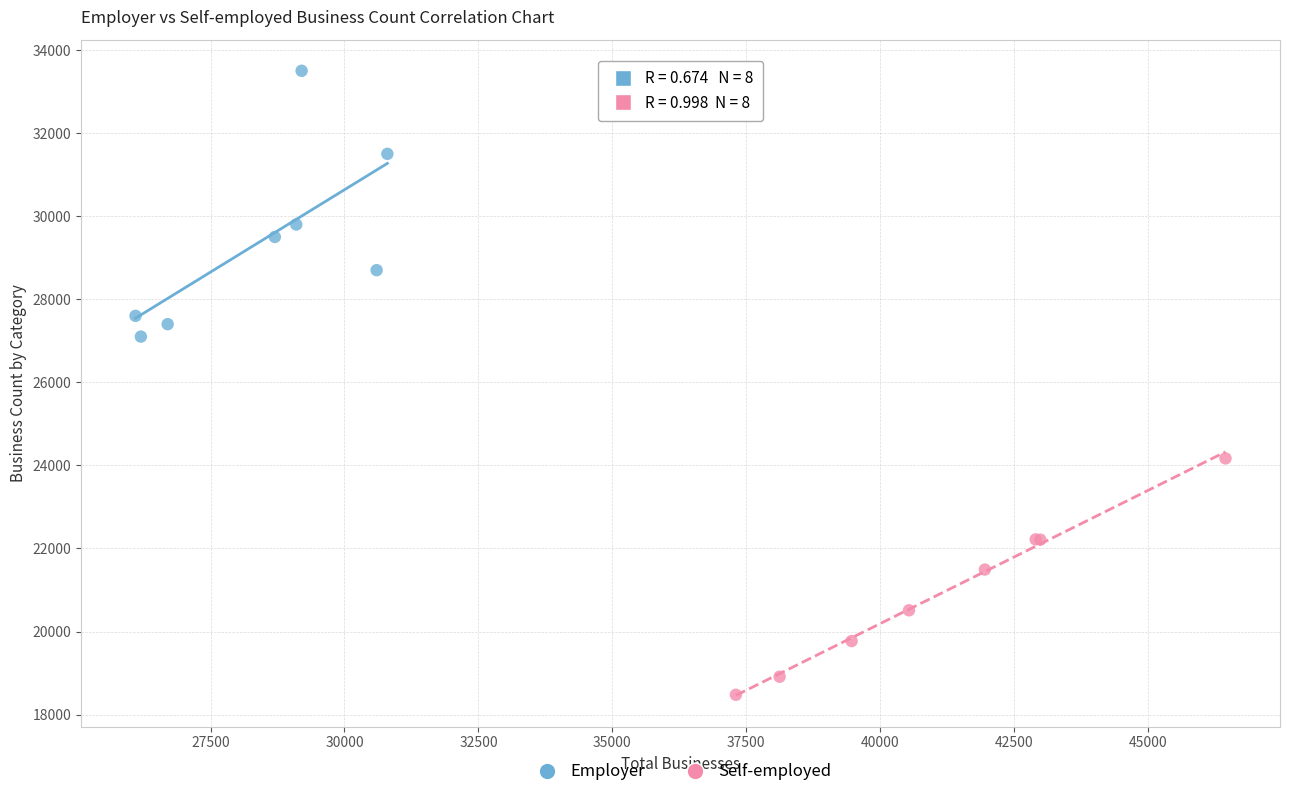

What are all the series names shown in the legend?

Employer, Self-employed